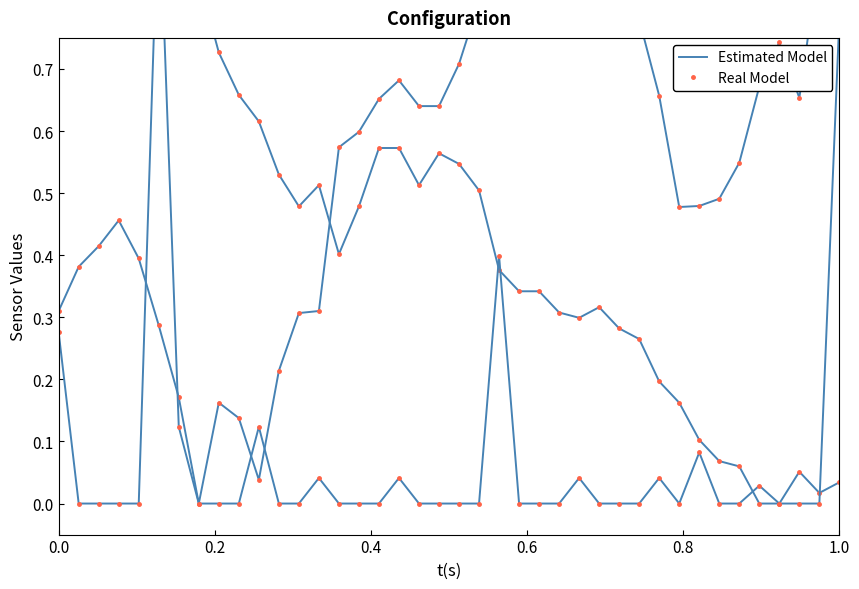

True or false: Estimated Model and Real Model intersect in this chart.

False